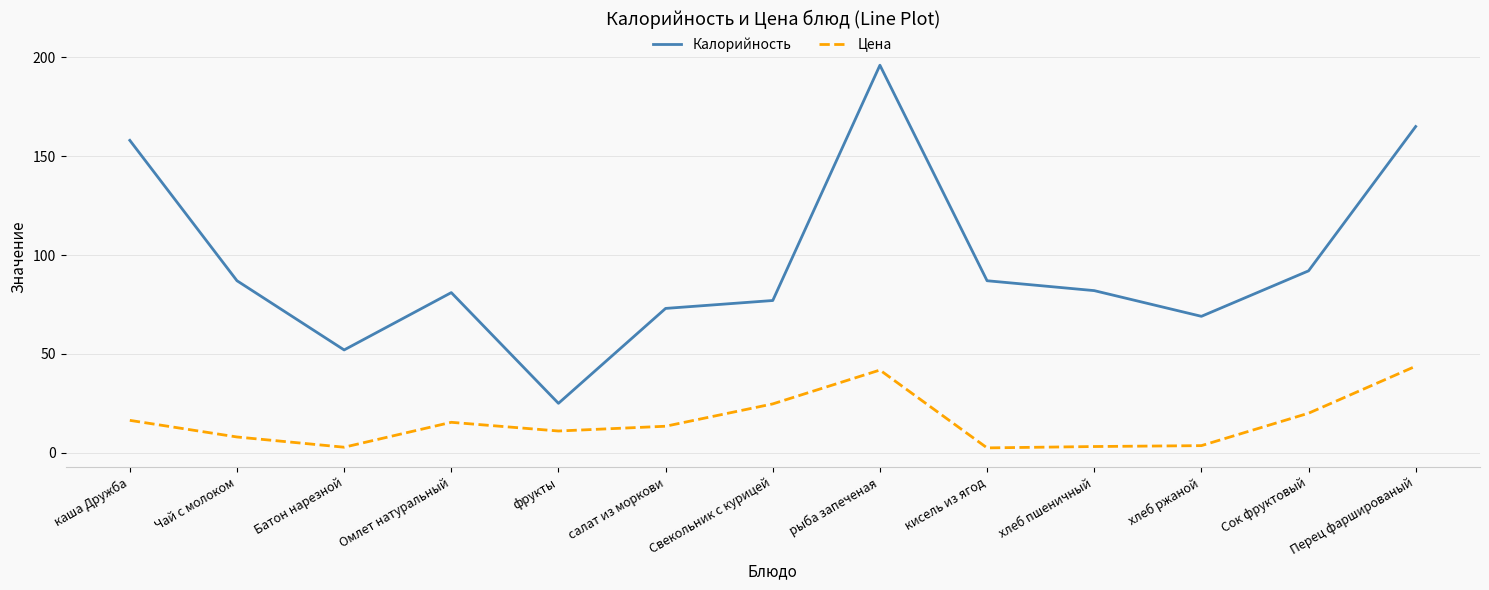

At which category is the sum across all series the highest?

рыба запеченая